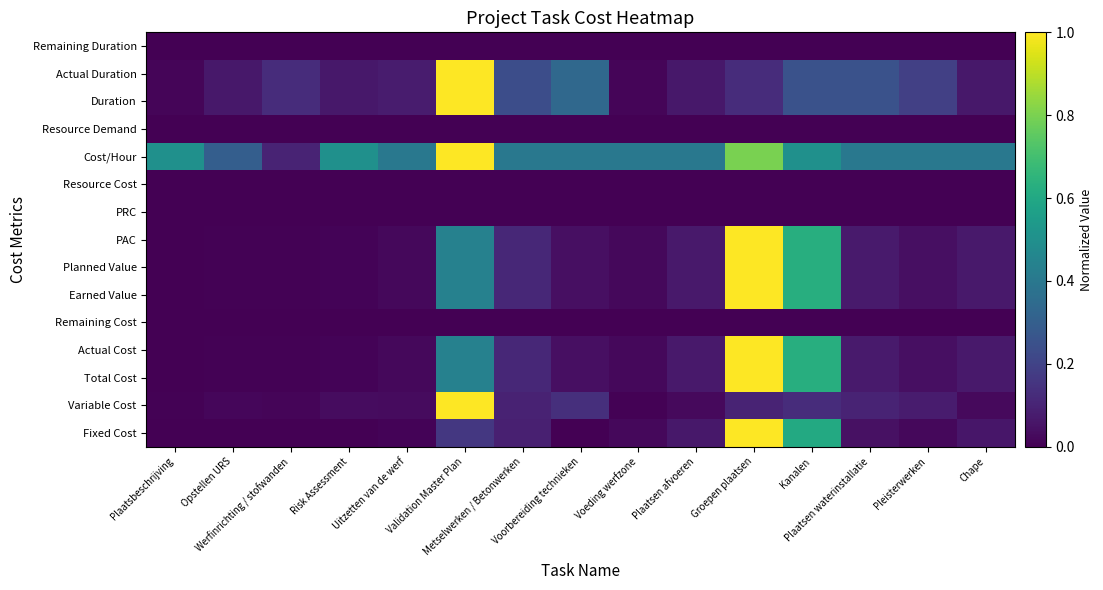

What is the spread (max minus min) of values at Voorbereiding technieken?

0.4